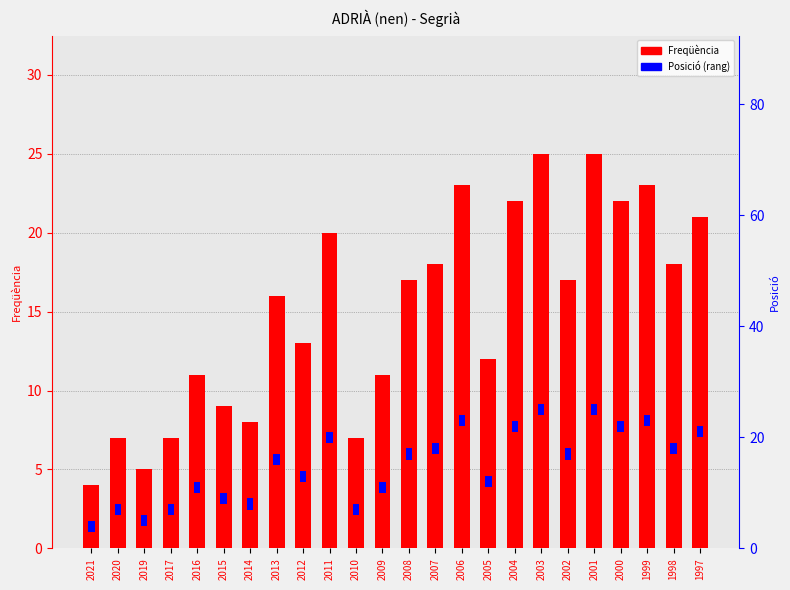

What is the sum of the Freqüència values at 2011 and 2003?

45